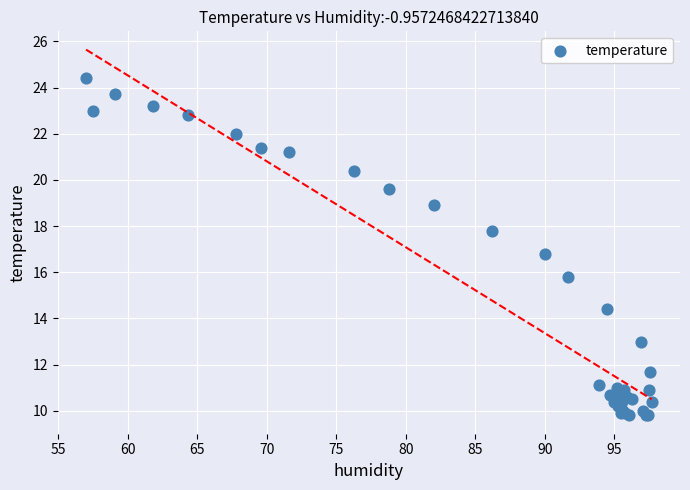

What Y value in the scatter plot is closest to 17?

16.8